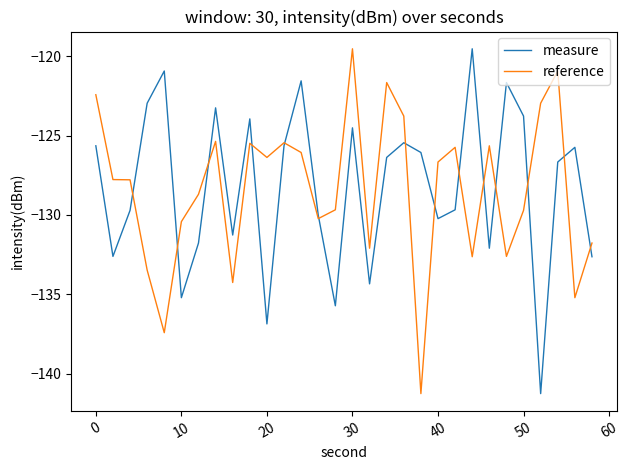

What is the lowest value of the measure series?

-141.2